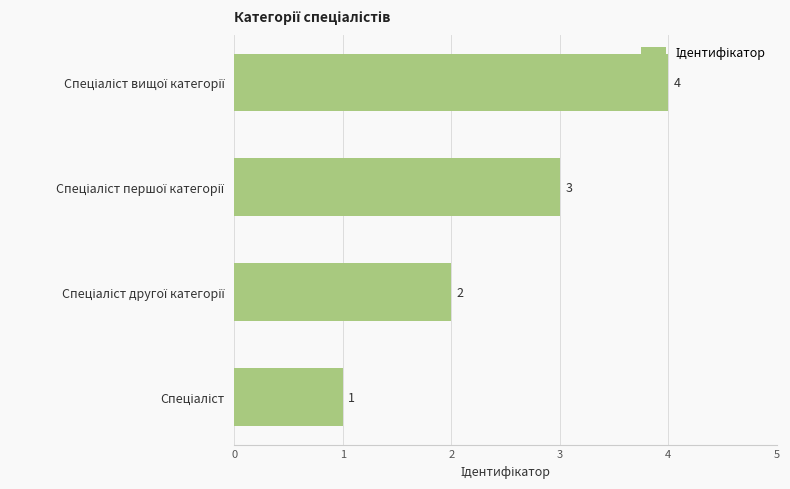

What is the sum of all values?

10